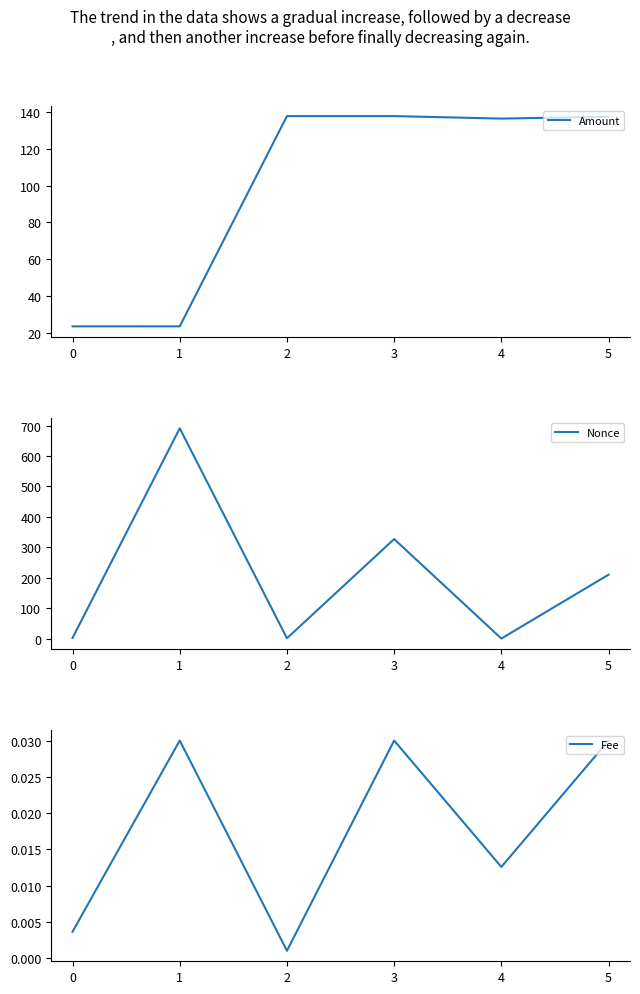

List the series in order of their peak value, lowest first.

Fee, Amount, Nonce